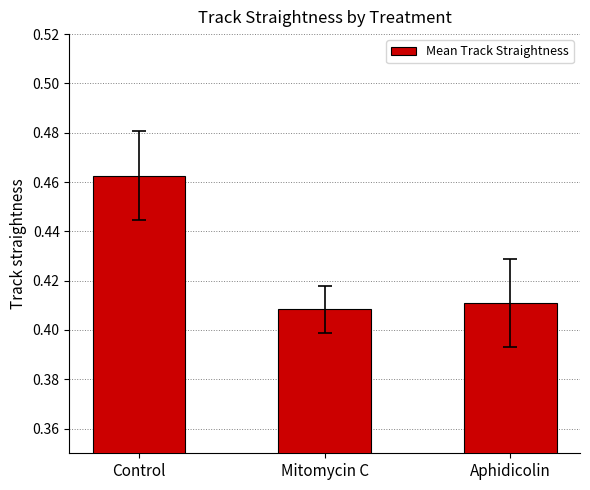

The value at Aphidicolin is 0.1. True or false?

False